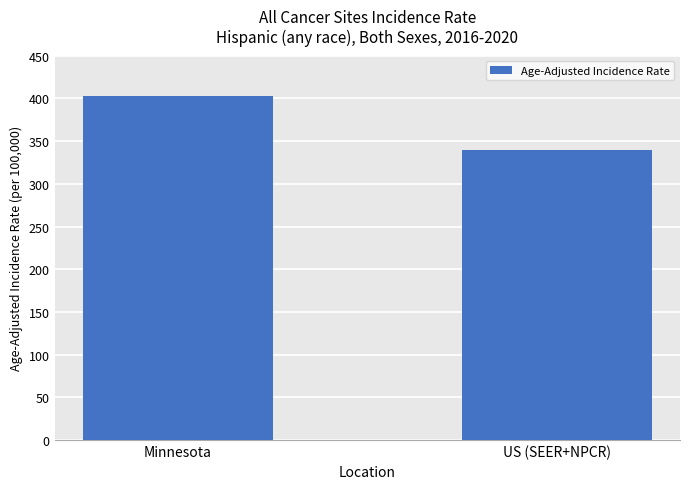

What is the smallest value displayed?

339.6